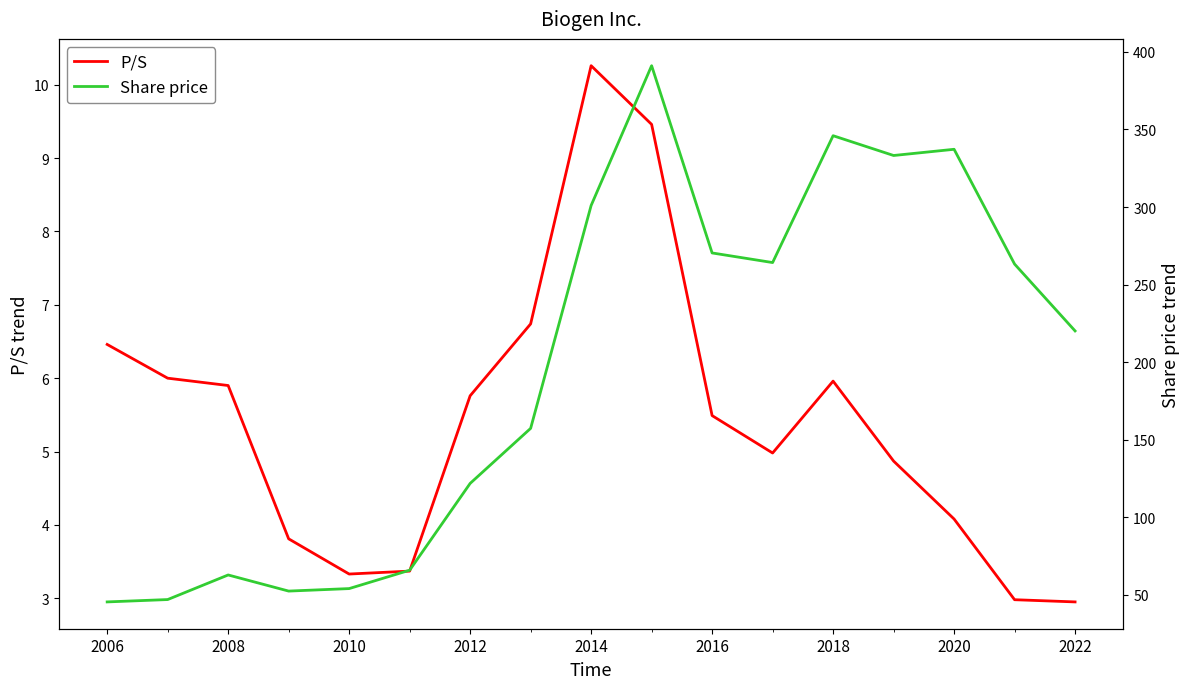

The value of P/S at 2014 is 10.3. True or false?

True